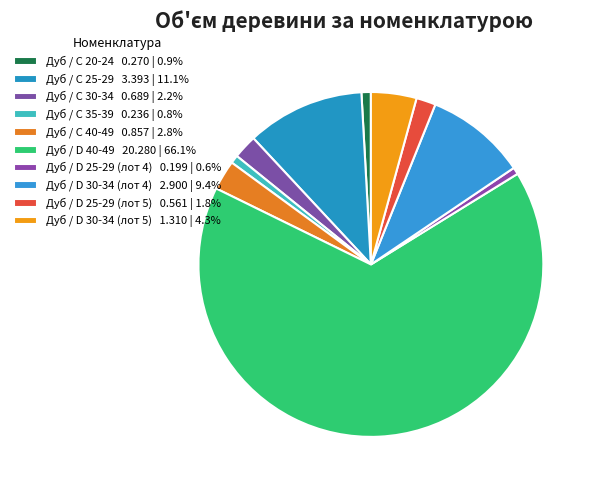

How many slices are in this pie chart?

10